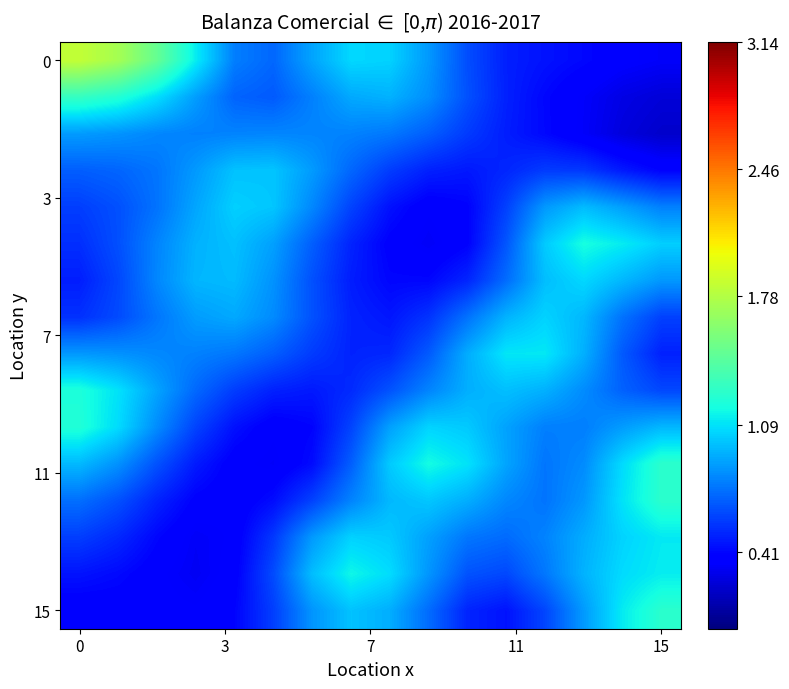

What is the maximum value shown in the chart?

1.8